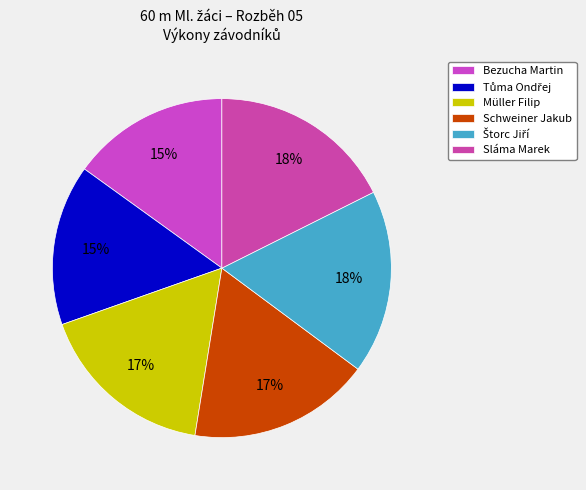

How many slices are in this pie chart?

6